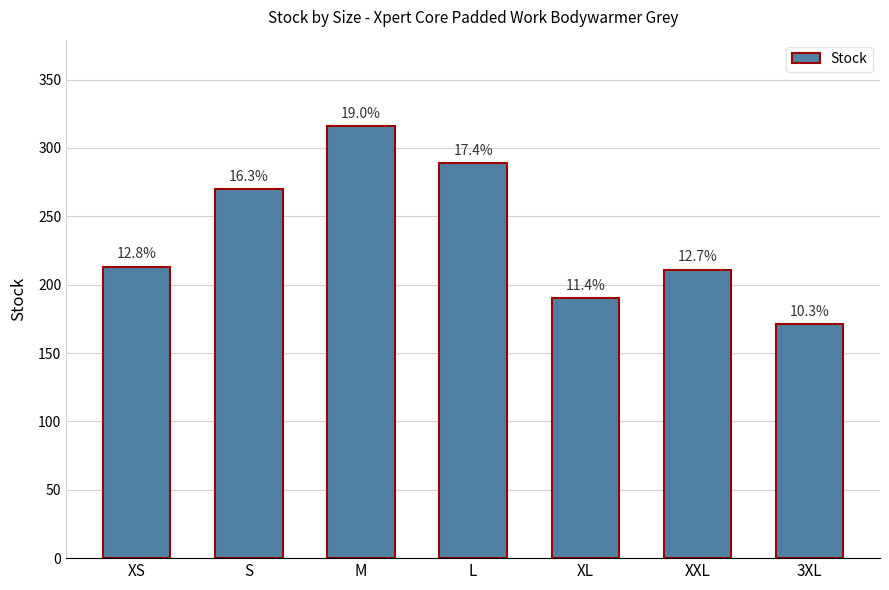

How many bars are there in total?

7